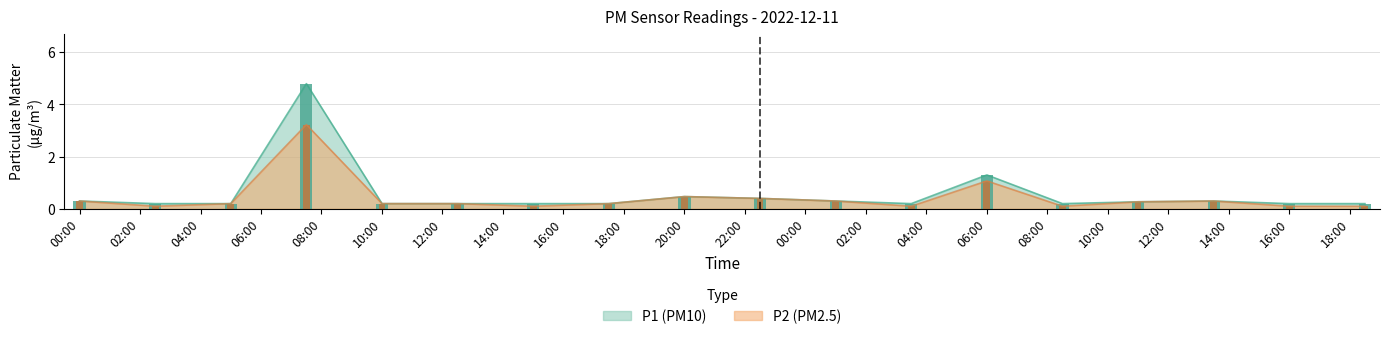

Rank the series by their maximum value, from lowest to highest.

P2 bar, P1 bar